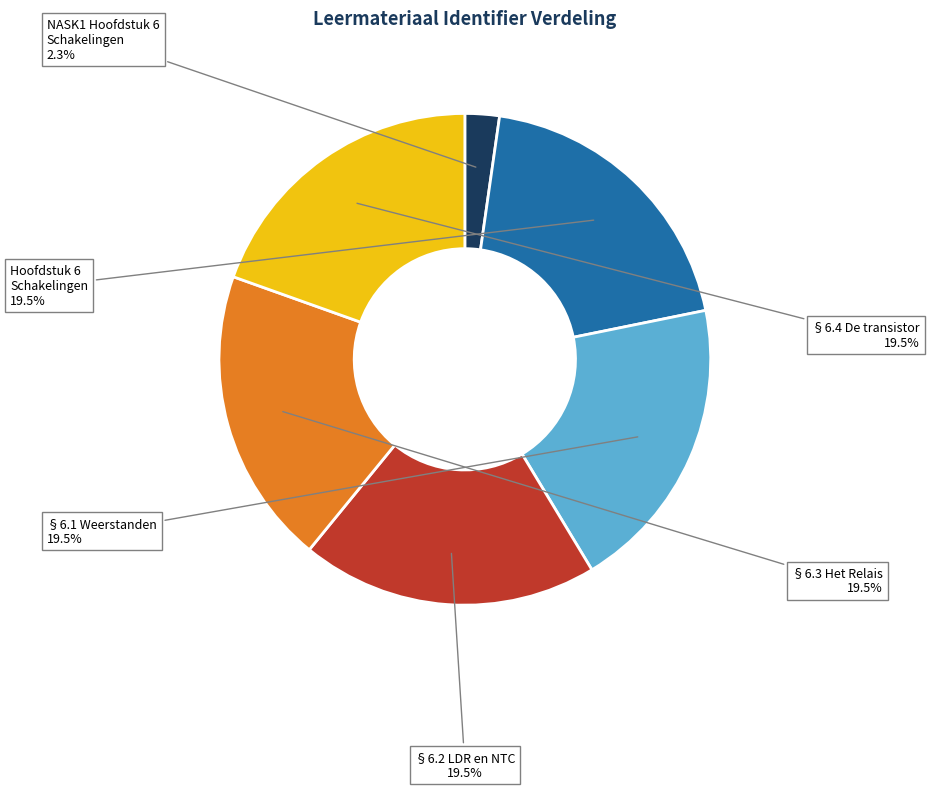

Approximately how many times larger is the value at §6.2 LDR en NTC compared to §6.4 De transistor?

1.0